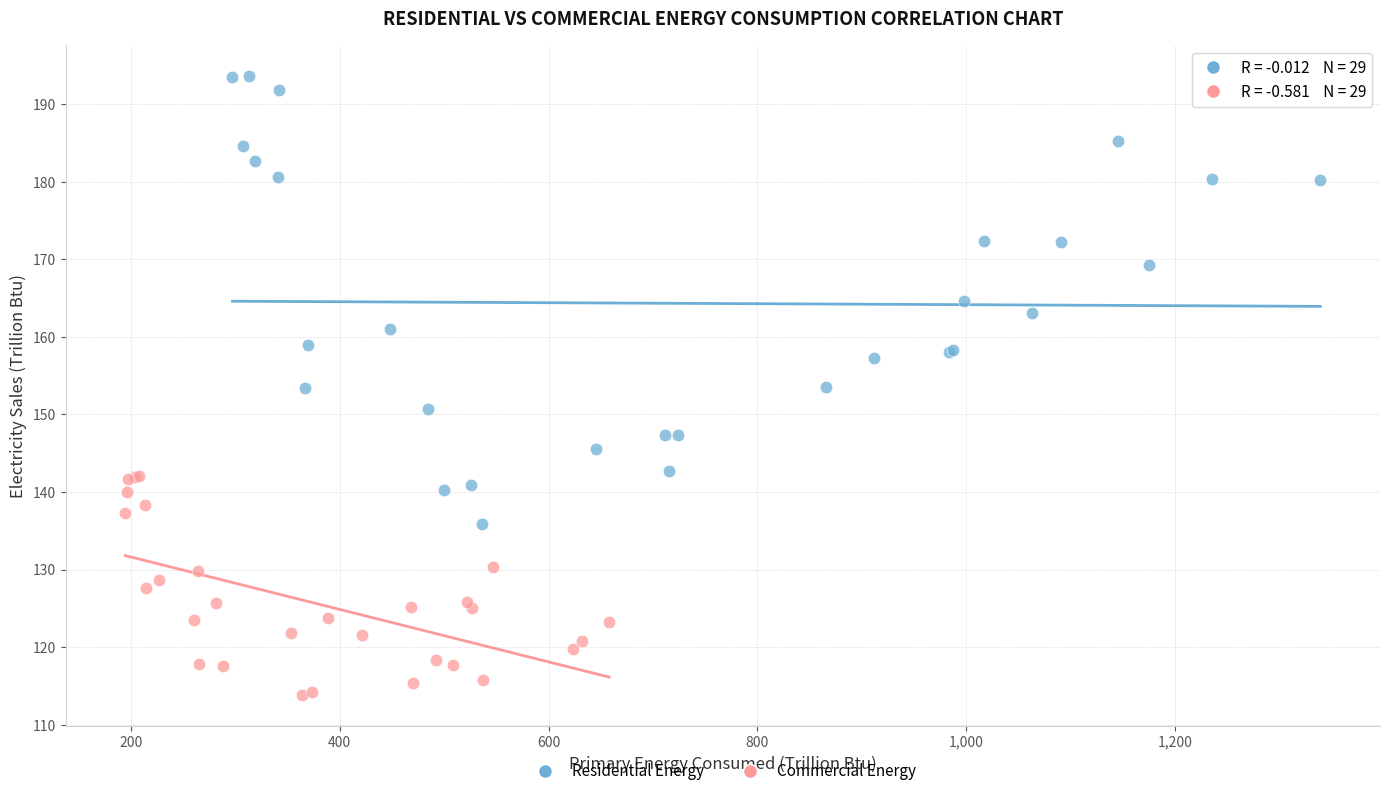

Which series reaches the maximum Y coordinate?

Residential Energy